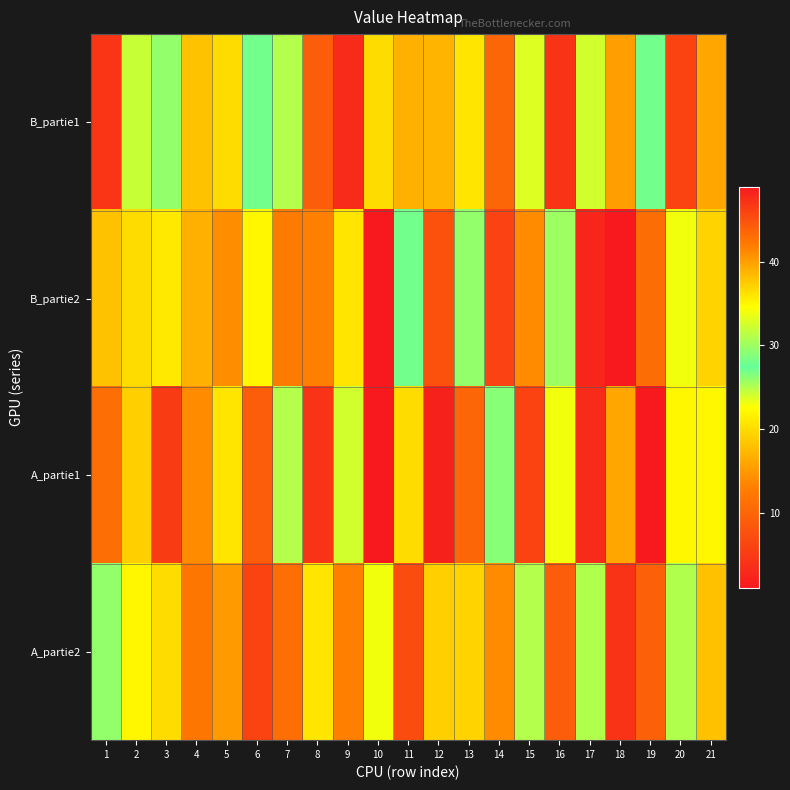

What is the smallest value displayed?

1